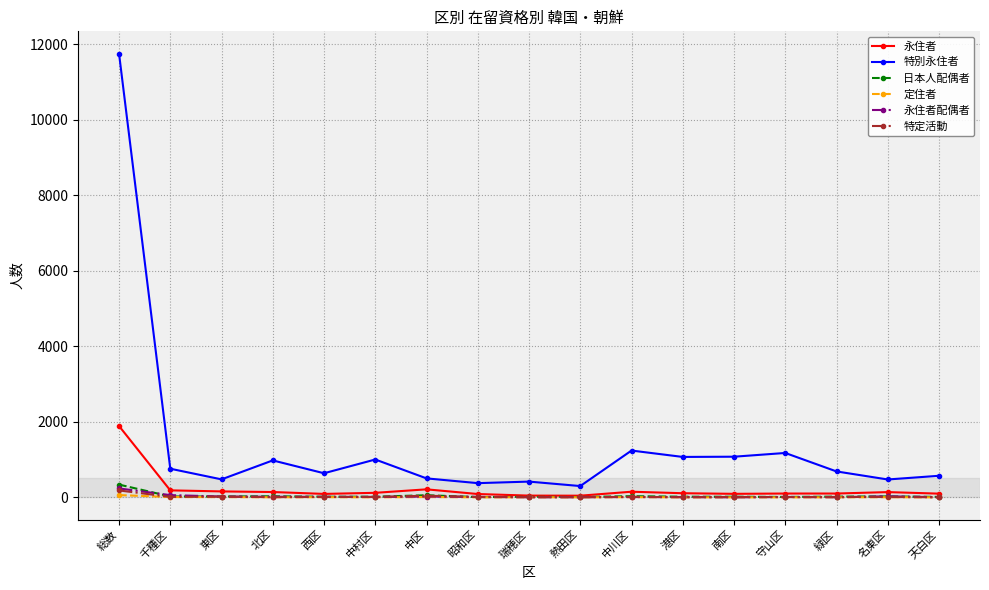

At which category is the sum across all series the highest?

総数